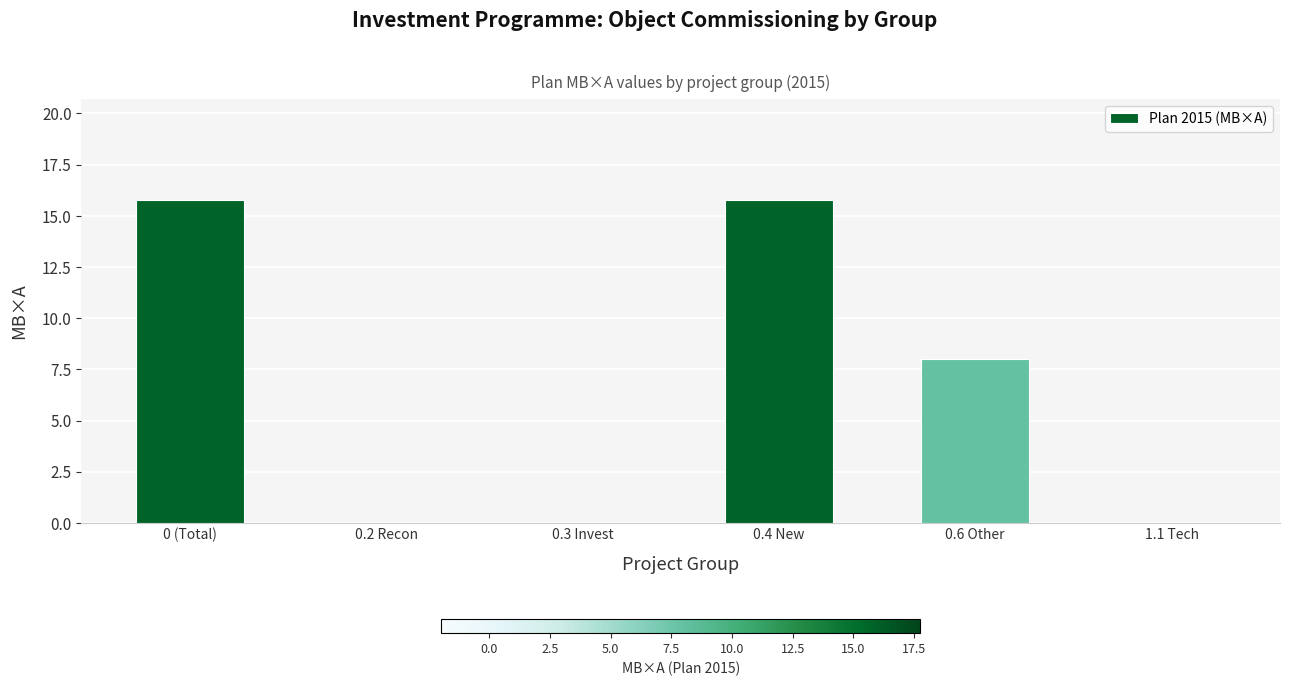

Between 0.6 Other and 0 (Total), which is larger?

0 (Total)